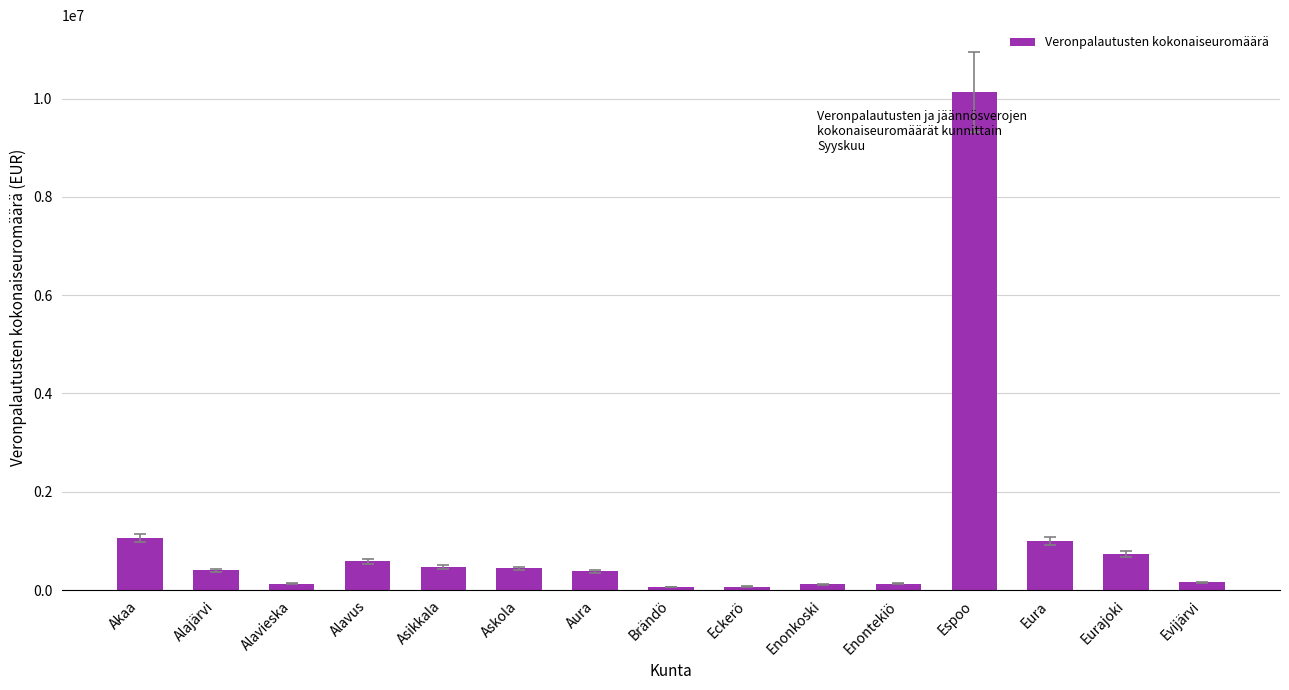

What is the maximum value shown in the chart?

10134842.6